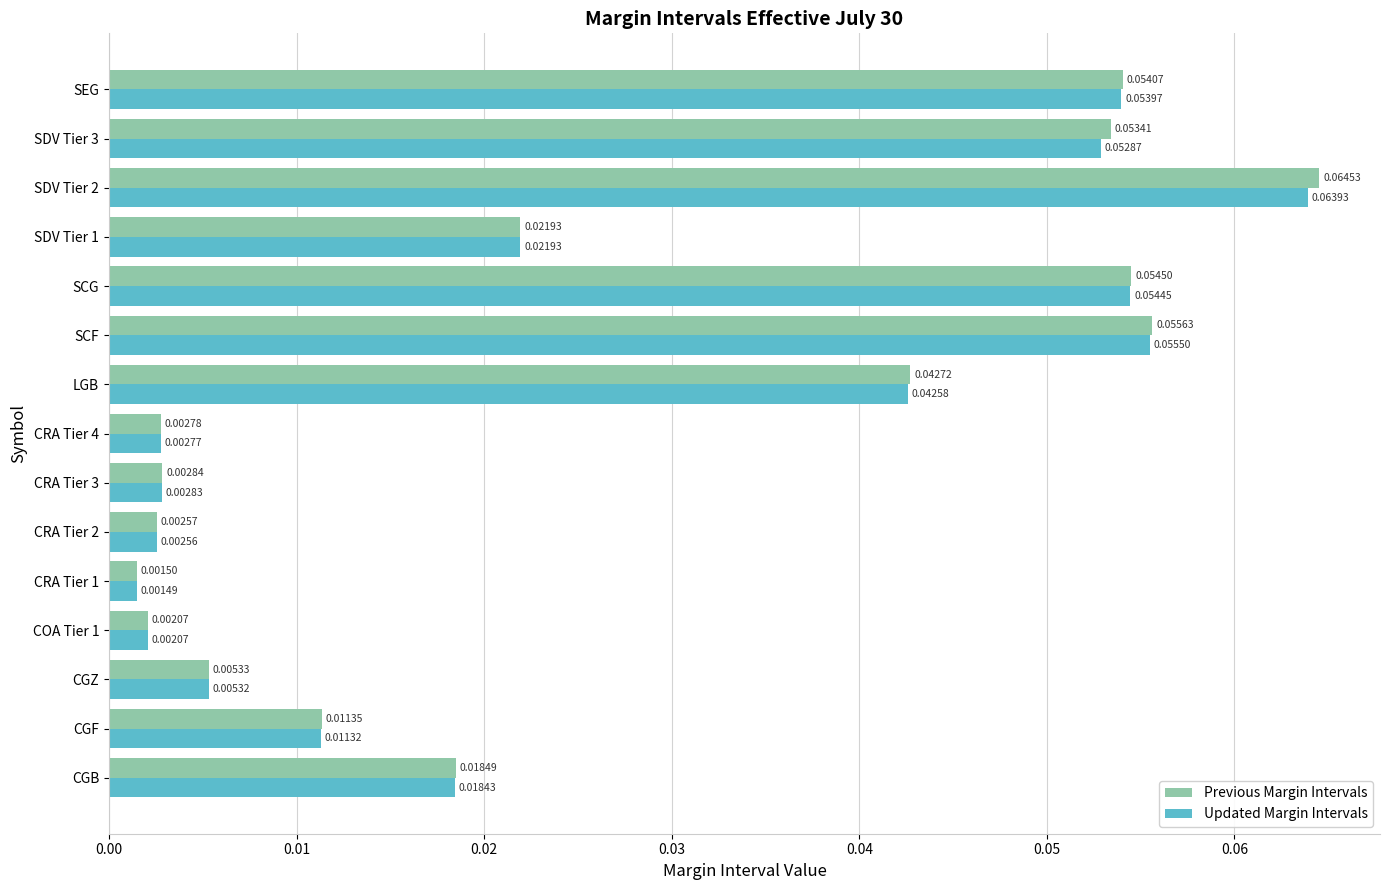

Where is Previous Margin Intervals nearest to the value 0?

CRA Tier 1